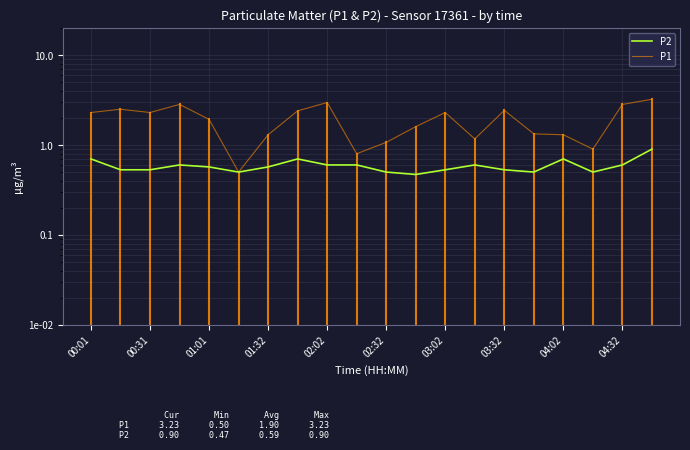

What is the sum of the P1 values at 01:01 and 19?

5.5